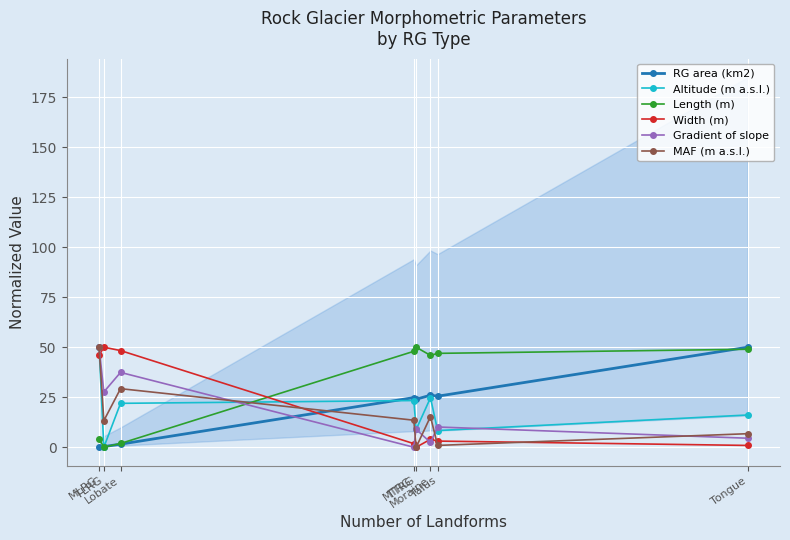

The value of Altitude (m a.s.l.) at Talus is 11.5. True or false?

False